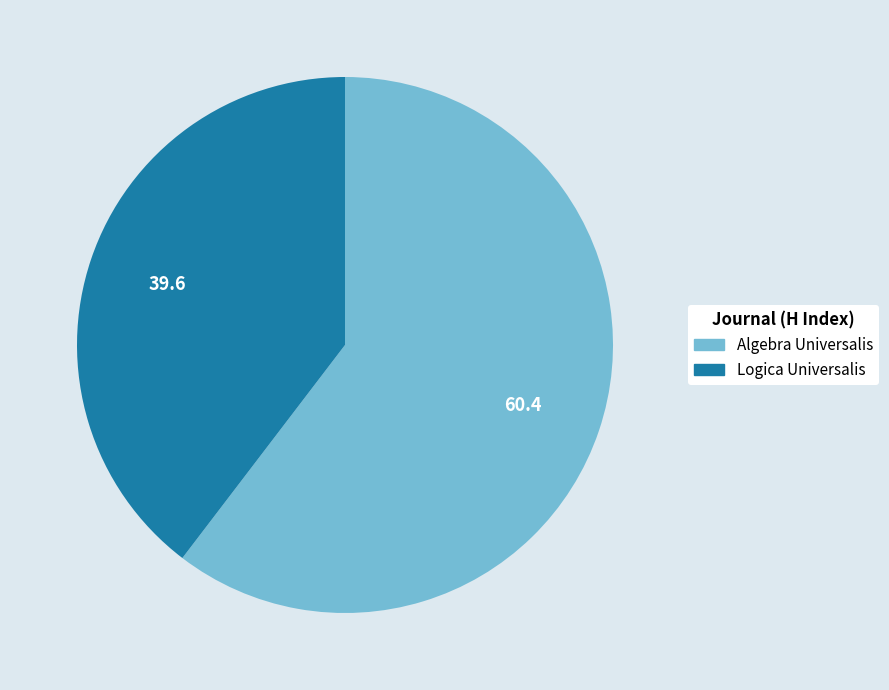

How many slices are in this pie chart?

2